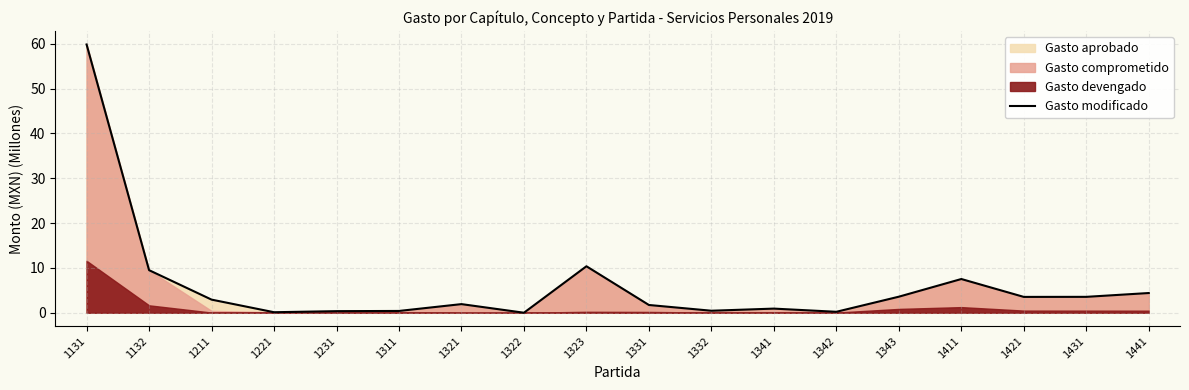

Is it true that the value at 1221 is 0.1?

True